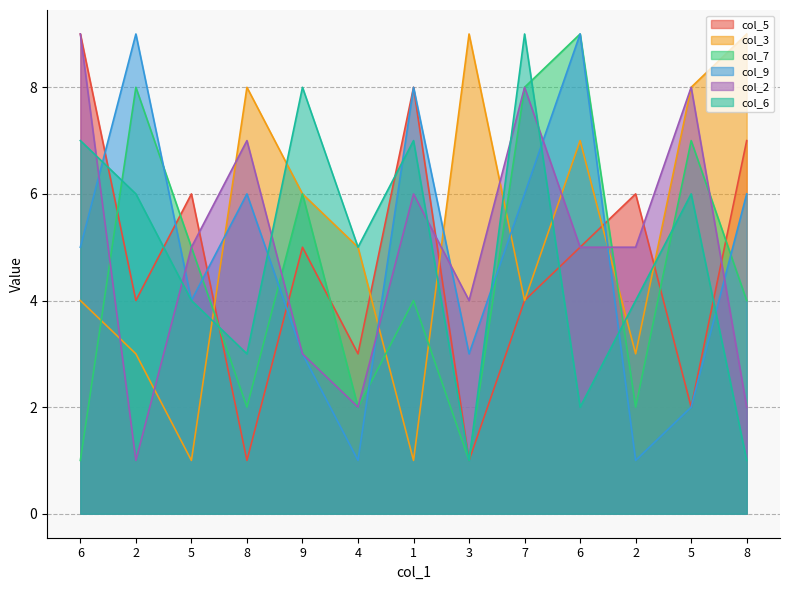

Which category has the highest value across all series?

6